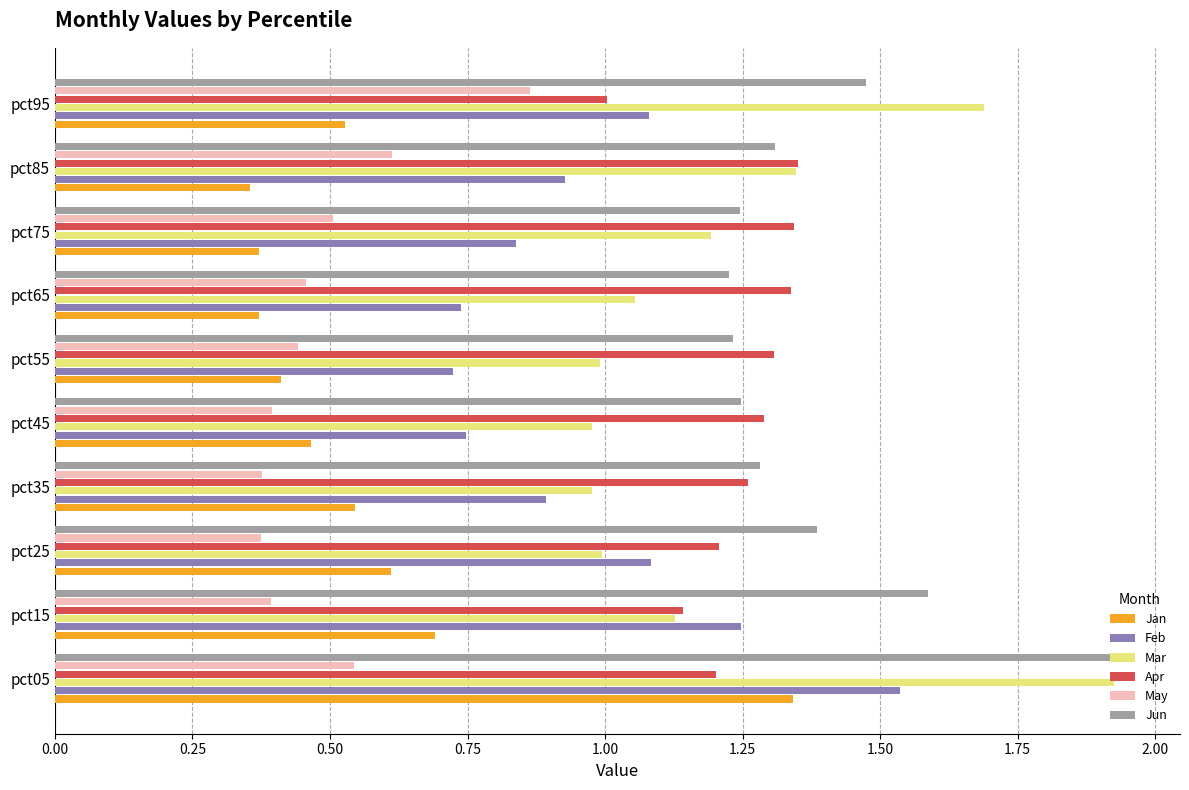

Which series has the largest range (max minus min)?

Jan